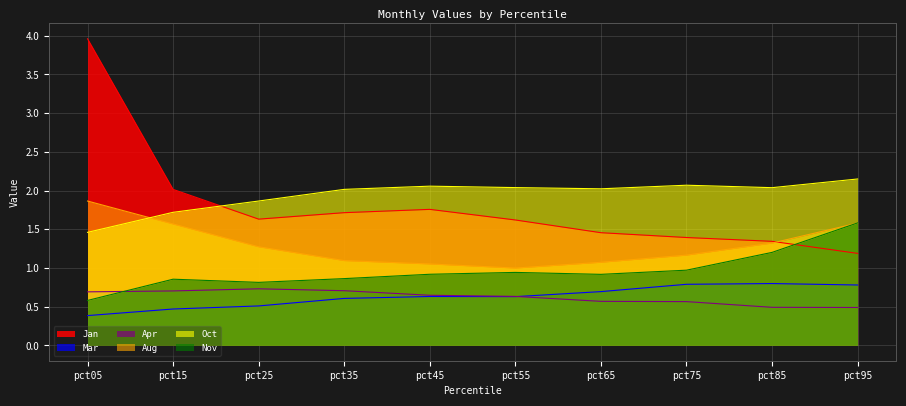

Reading left to right, what are all the values shown in this chart?

Jan: 4.0	2.0	1.6	1.7	1.8	1.6	1.5	1.4	1.3	1.2
Mar: 0.4	0.5	0.5	0.6	0.6	0.6	0.7	0.8	0.8	0.8
Apr: 0.7	0.7	0.7	0.7	0.6	0.6	0.6	0.6	0.5	0.5
Aug: 1.9	1.6	1.3	1.1	1.1	1.0	1.1	1.2	1.3	1.6
Oct: 1.5	1.7	1.9	2.0	2.1	2.0	2.0	2.1	2.0	2.1
Nov: 0.6	0.9	0.8	0.9	0.9	0.9	0.9	1.0	1.2	1.6